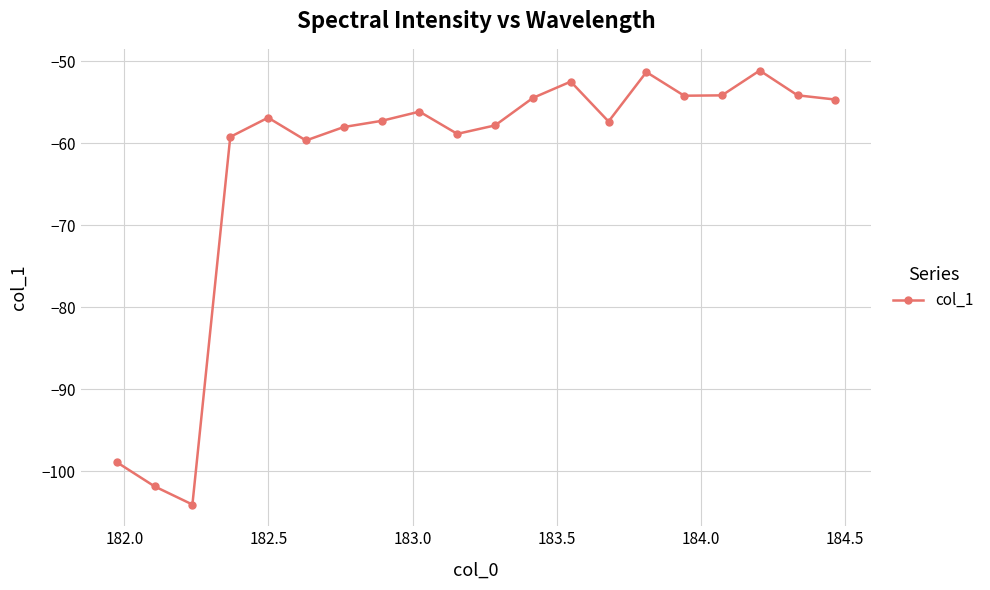

What is the greatest value displayed?

-51.2